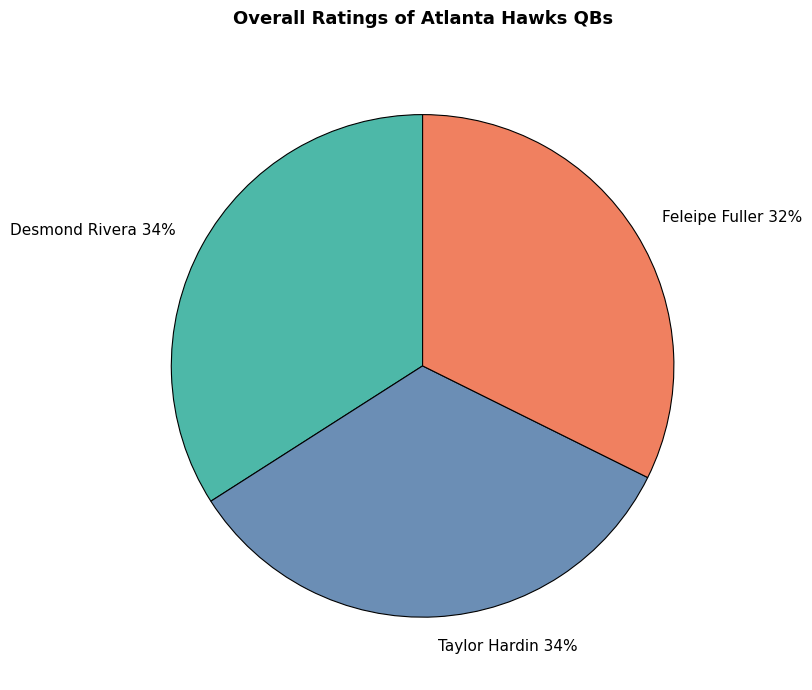

Which category has the smallest portion of the pie?

Feleipe Fuller